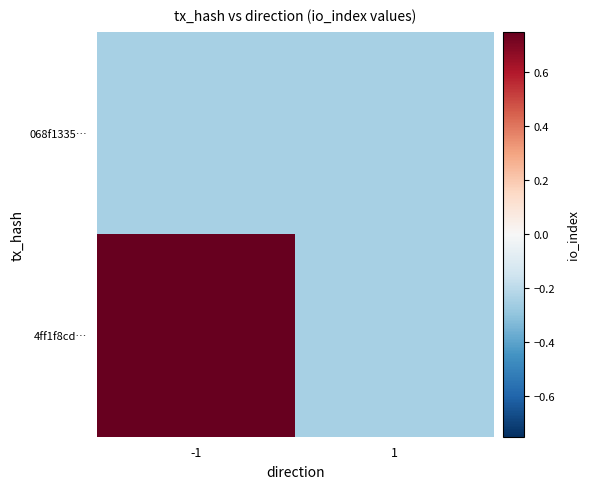

How many series are shown in this chart?

2